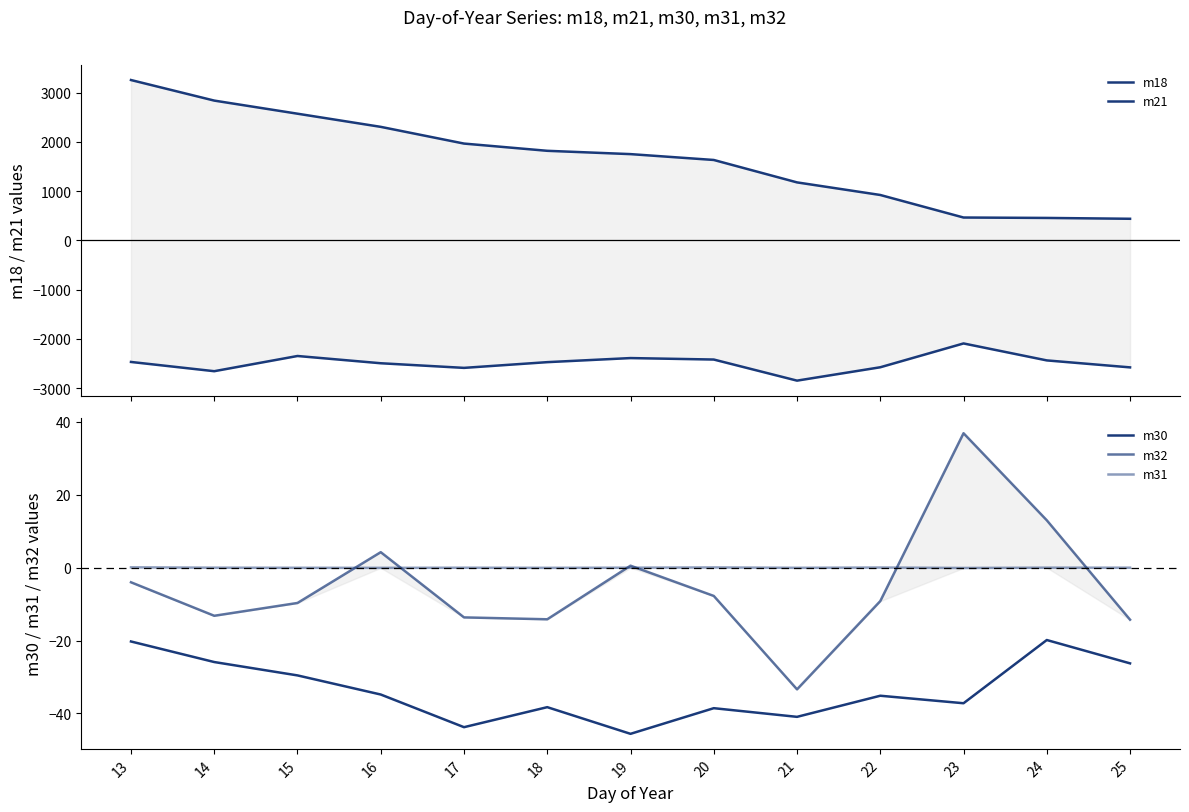

How many values in m31 are below zero?

10